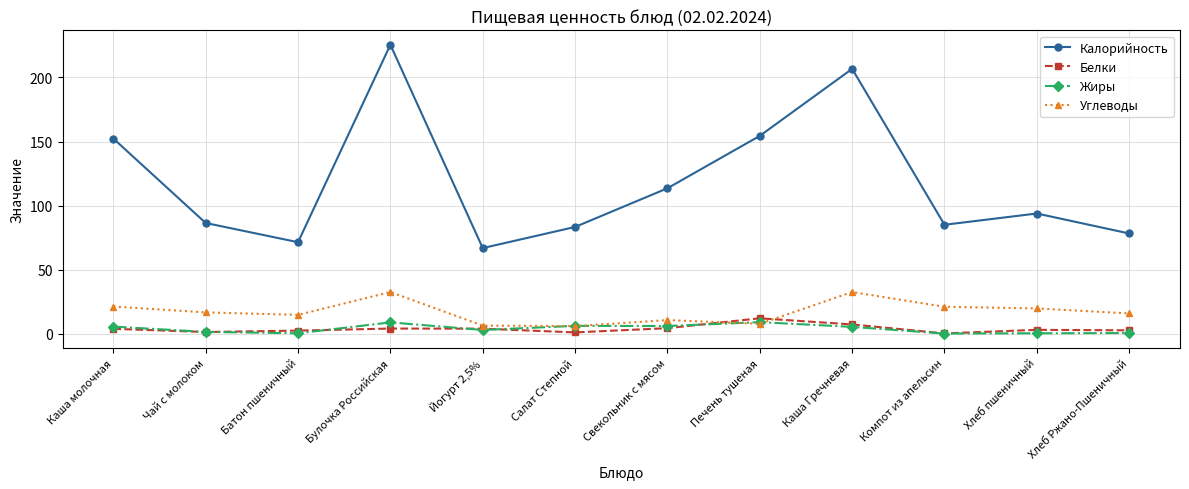

What is the difference between the highest and lowest values at Йогурт 2,5%?

63.9